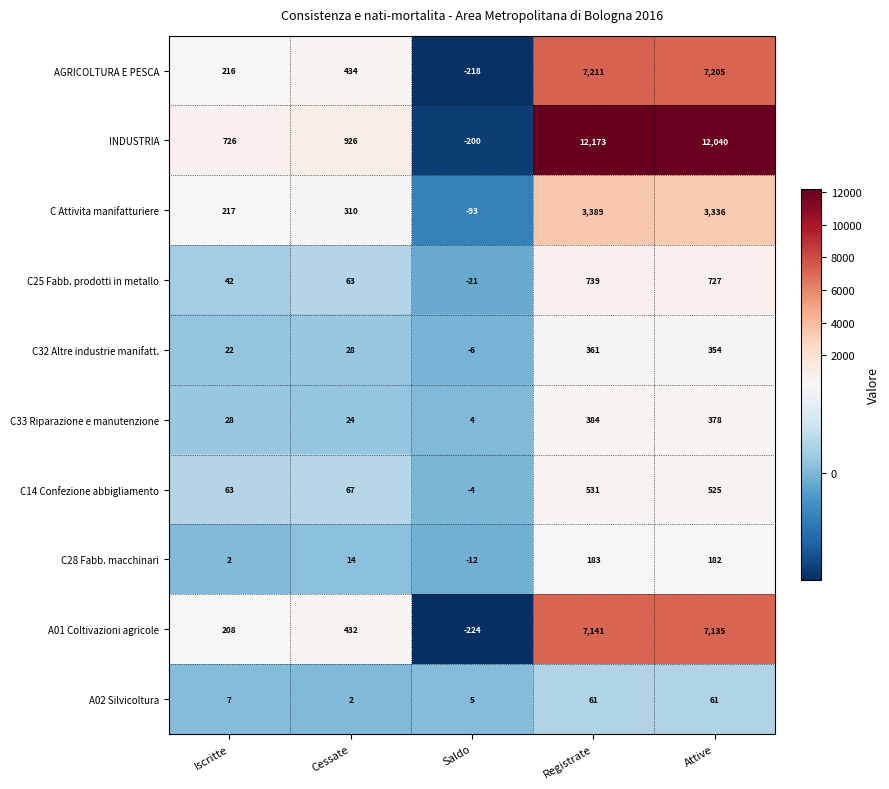

At which label does C33 Riparazione e manutenzione reach its minimum?

Saldo